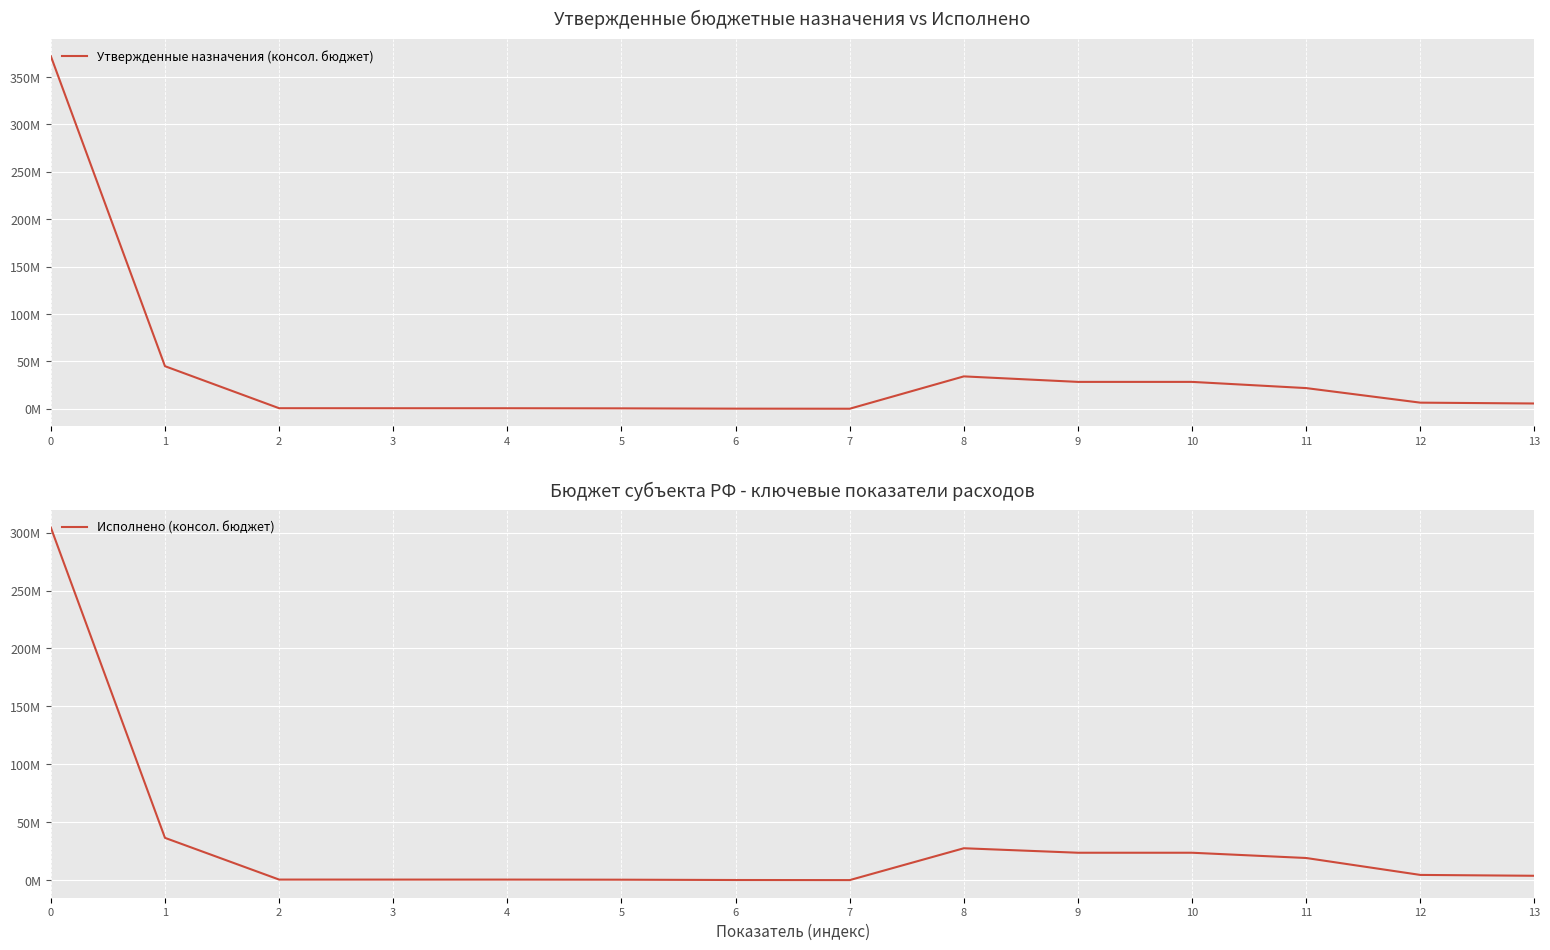

At how many categories does at least one series exceed 364099283?

1